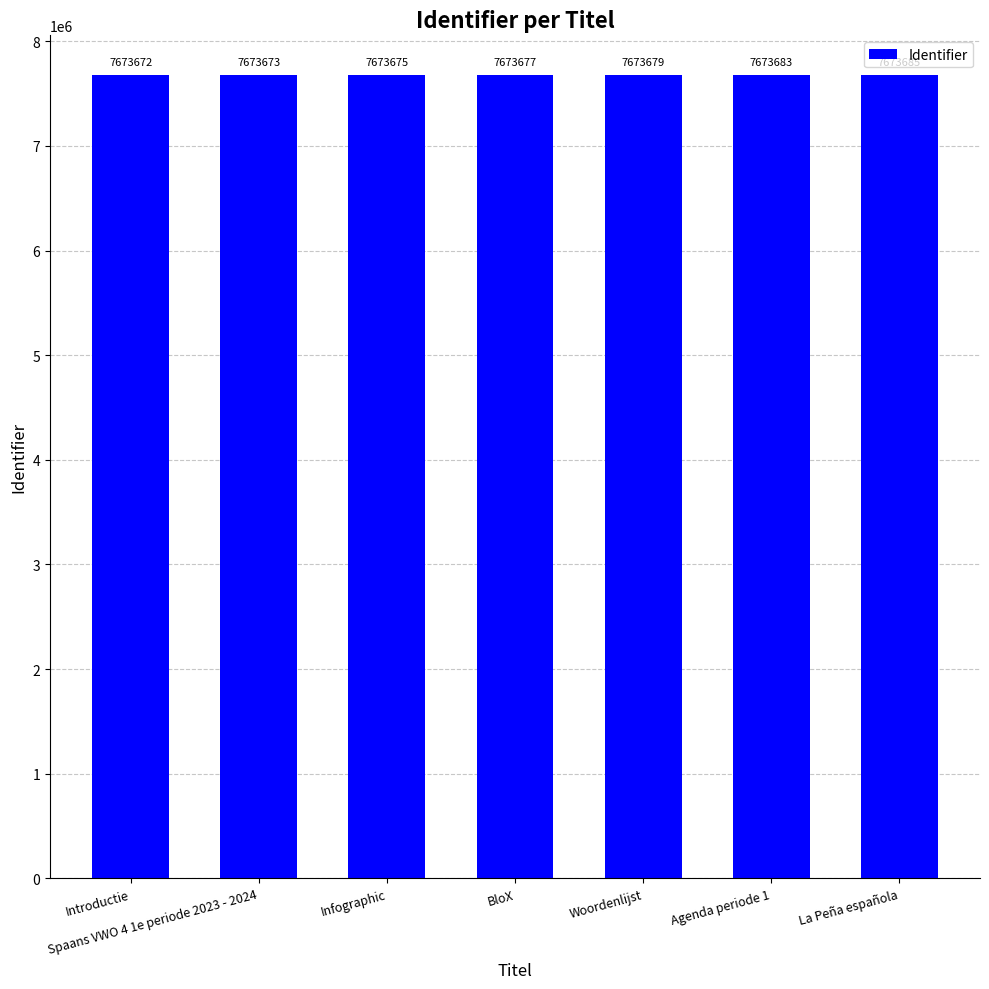

How many distinct data groups are displayed?

1